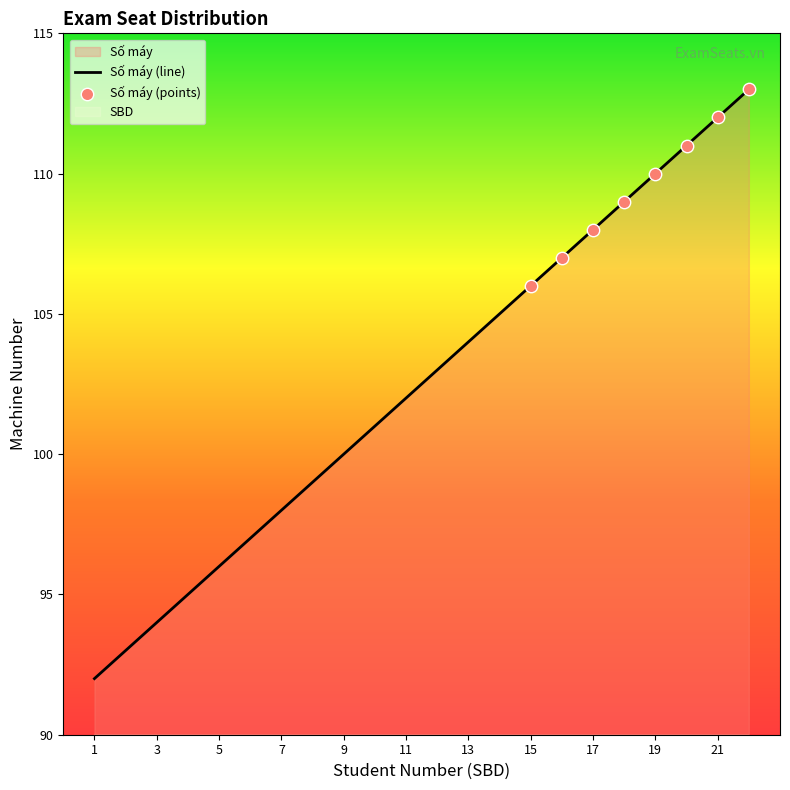

What is the change in value from 8 to 13?

+5